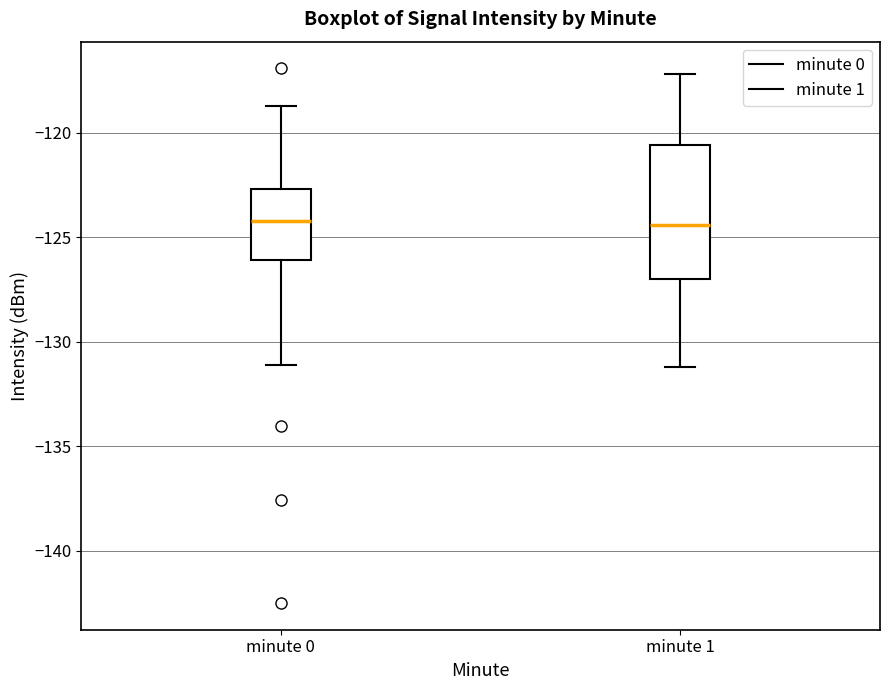

Which box is the tallest, from its lower edge to its upper edge?

minute 1